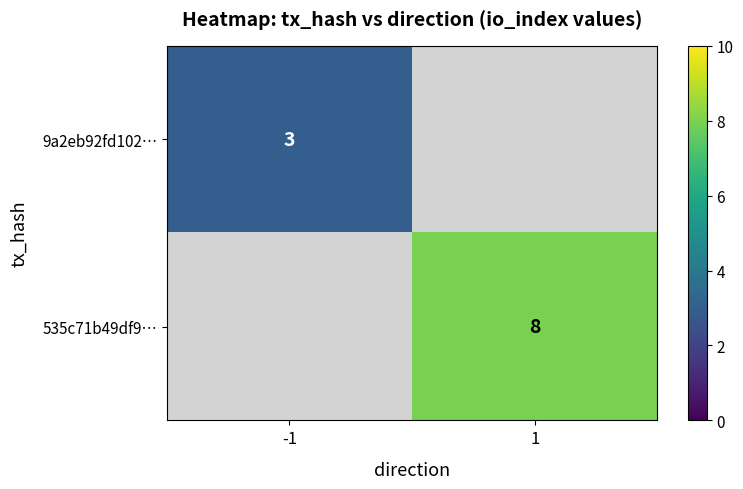

The value of 9a2eb92fd102… at -1 is 3. True or false?

True